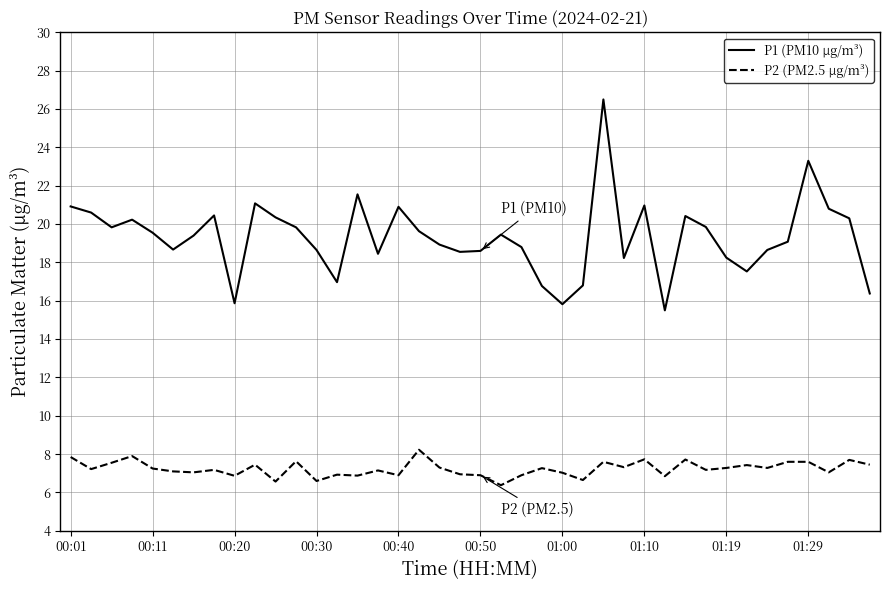

True or false: P2 (PM2.5 µg/m³) and P1 (PM10 µg/m³) cross at least once.

False